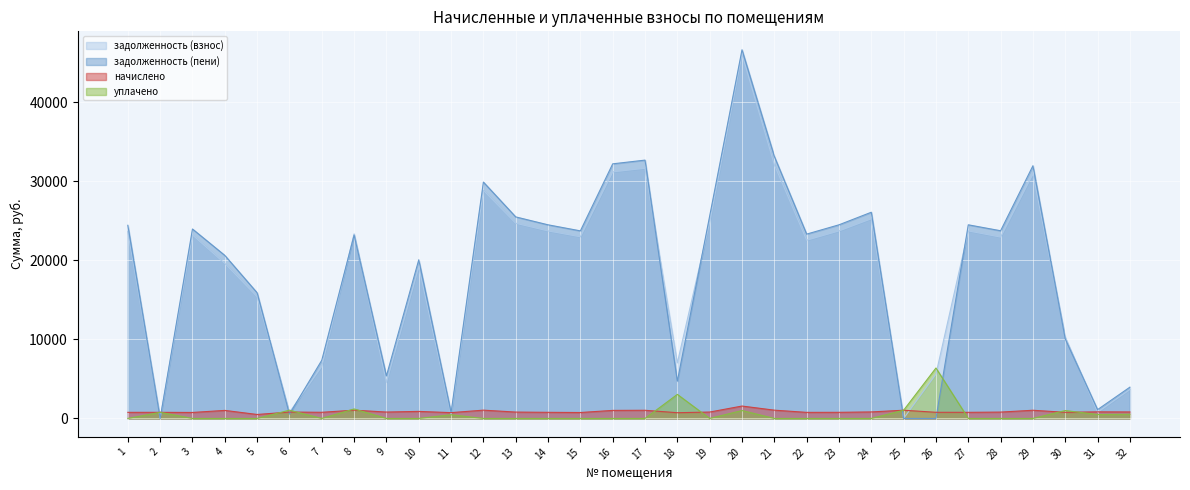

At which category is the sum across all series the highest?

20